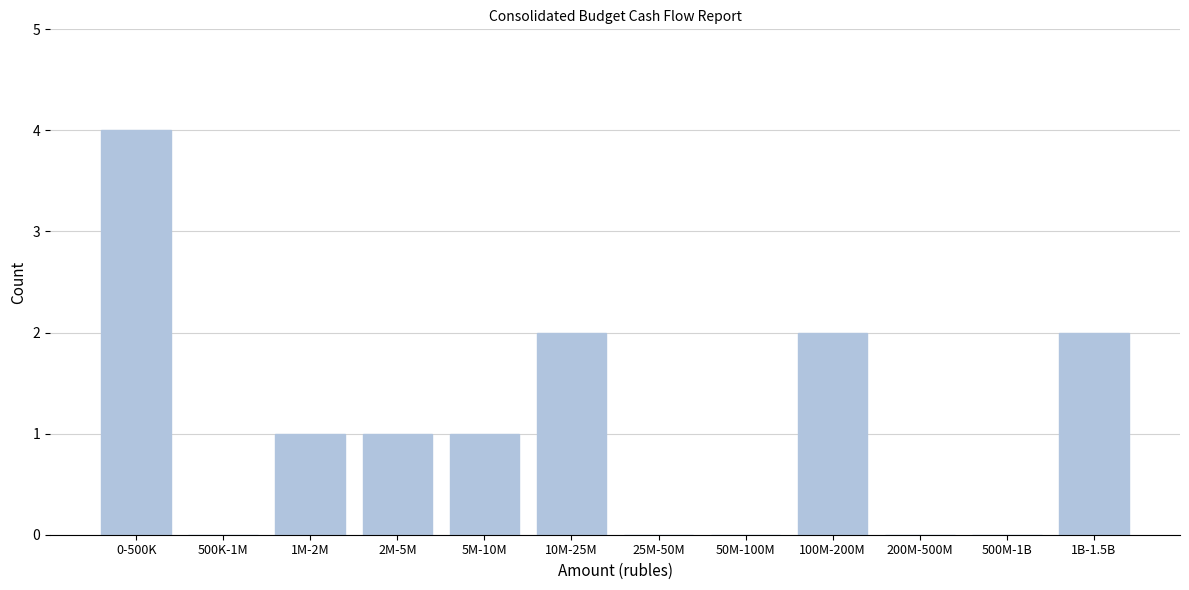

Reading left to right, transcribe all the data shown in this chart.

0-500K=4	500K-1M=0	1M-2M=1	2M-5M=1	5M-10M=1	10M-25M=2	25M-50M=0	50M-100M=0	100M-200M=2	200M-500M=0	500M-1B=0	1B-1.5B=2